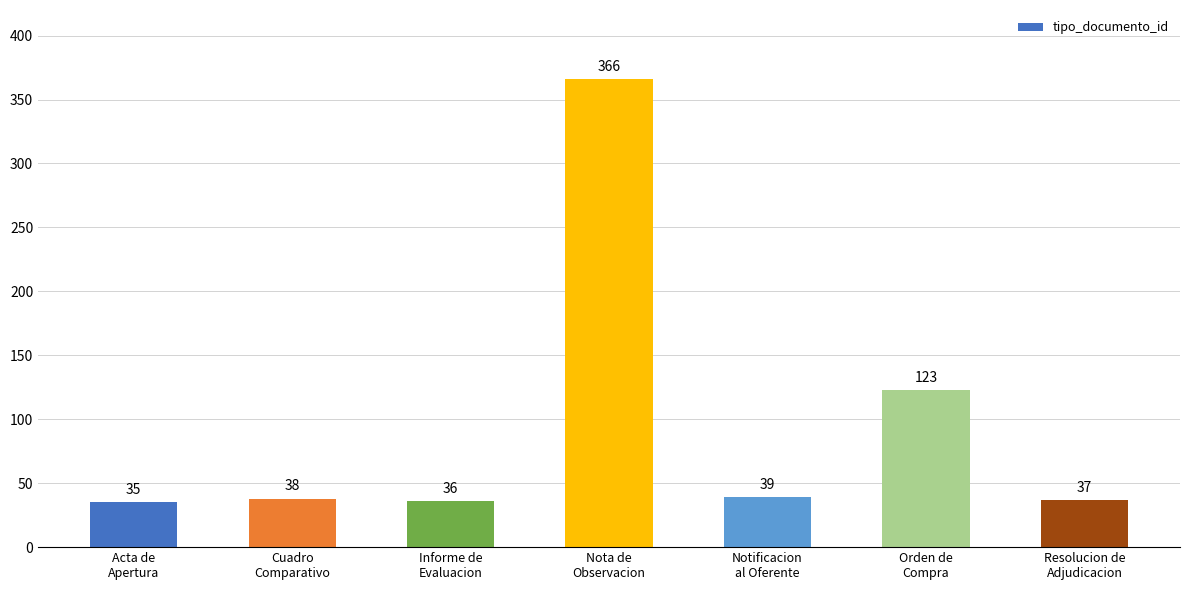

Reading left to right, what are all the values shown in this chart?

Acta de
Apertura=35	Cuadro
Comparativo=38	Informe de
Evaluacion=36	Nota de
Observacion=366	Notificacion
al Oferente=39	Orden de
Compra=123	Resolucion de
Adjudicacion=37